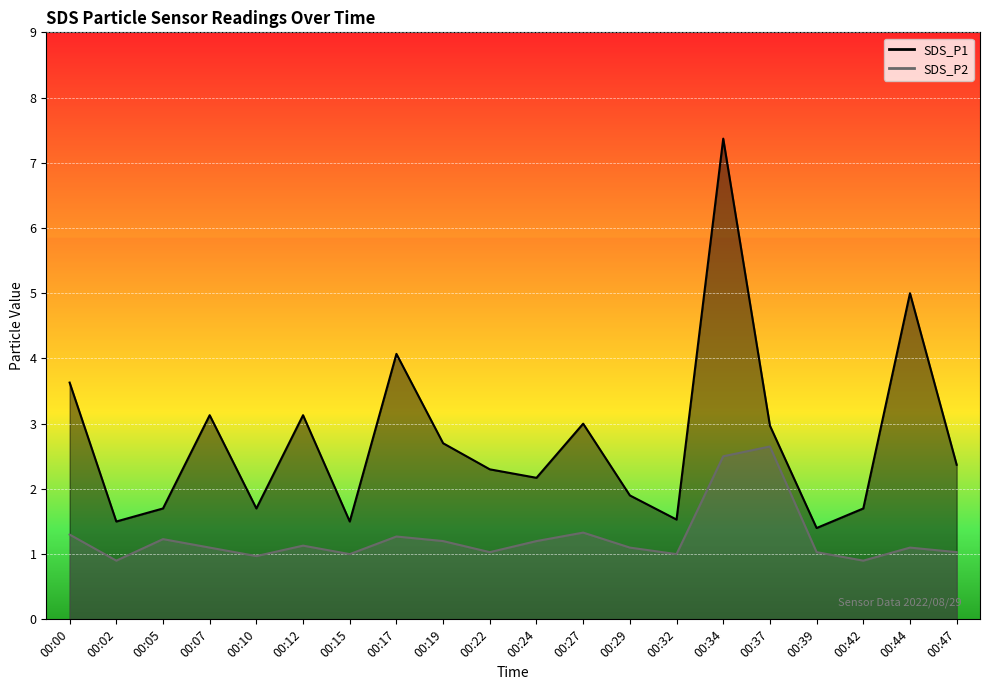

How many lines are shown in the chart?

2